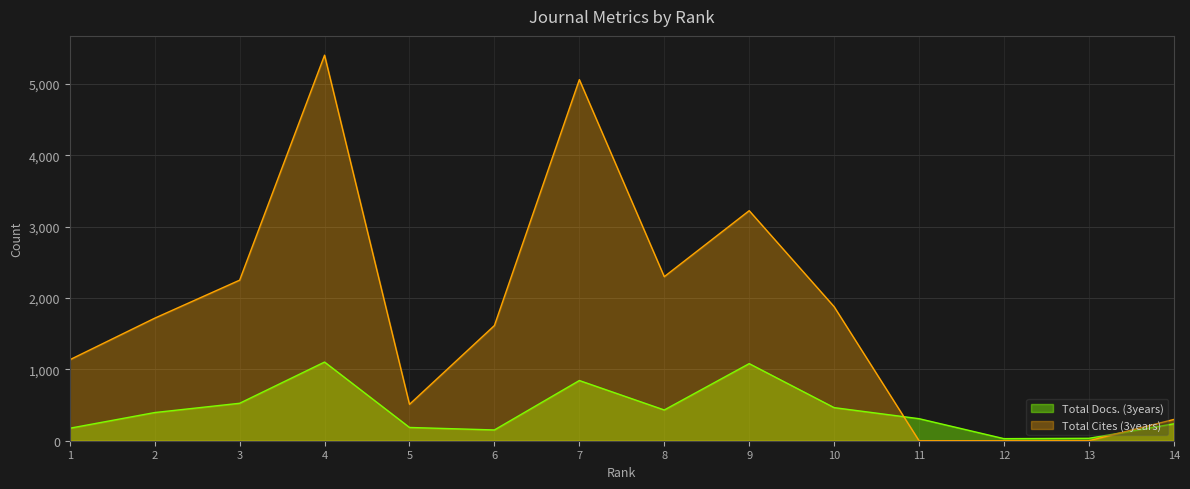

Between which two adjacent categories do Total Docs. (3years) and Total Cites (3years) first intersect?

10 and 11